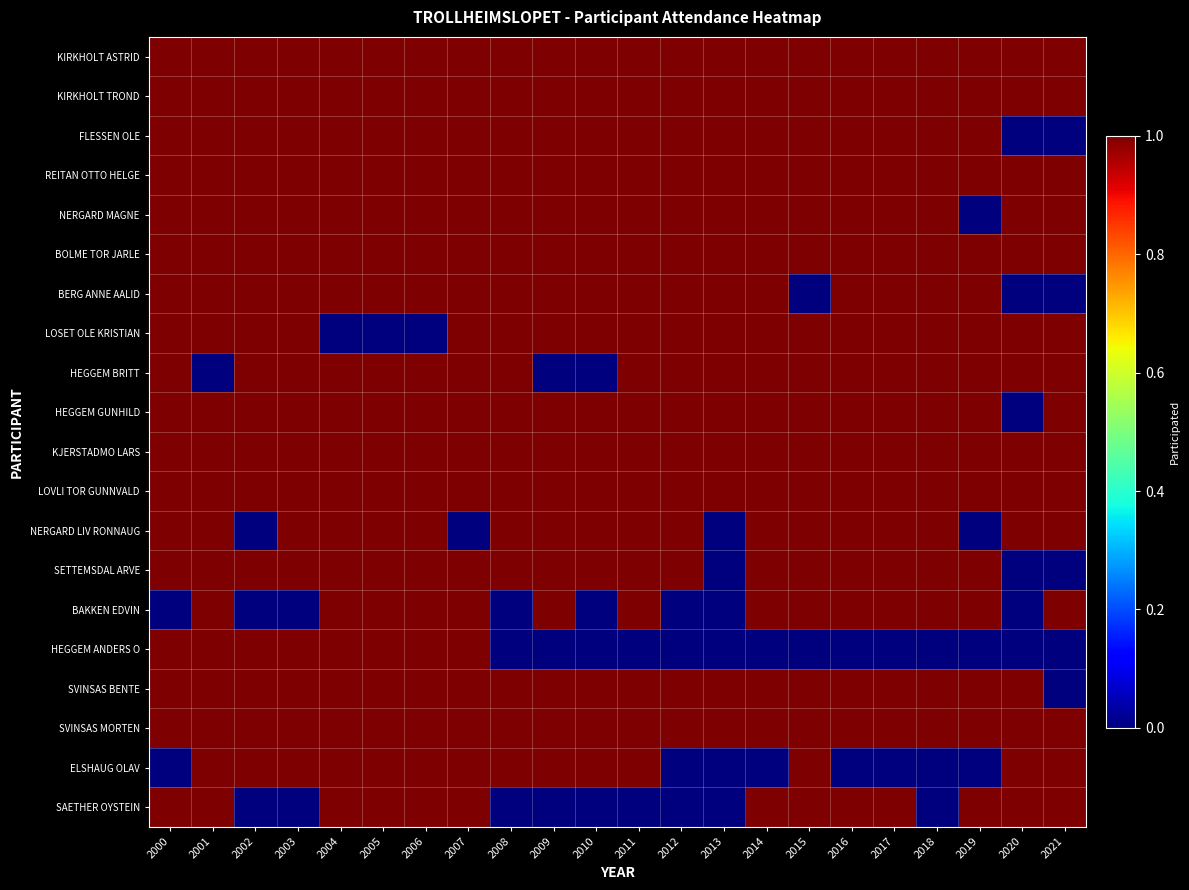

Which label corresponds to the smallest value in the chart?

2020